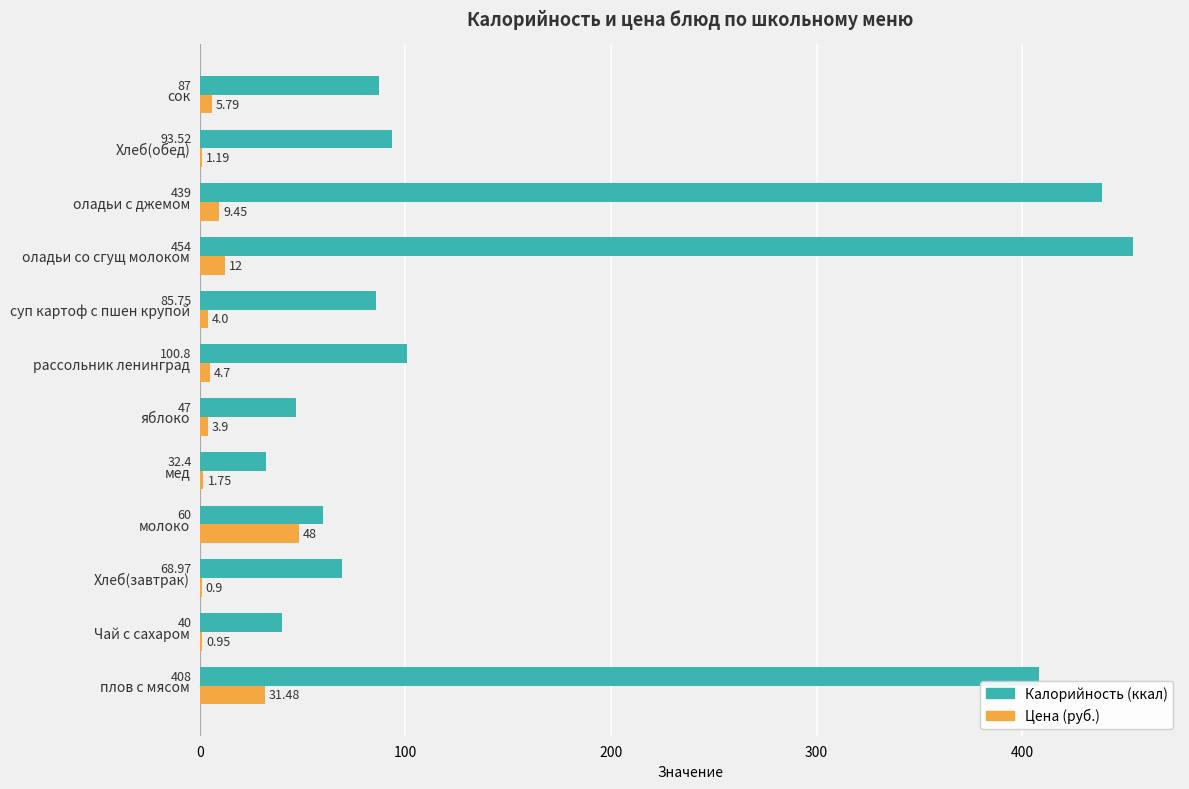

Which label corresponds to the largest value in the chart?

оладьи со сгущ молоком